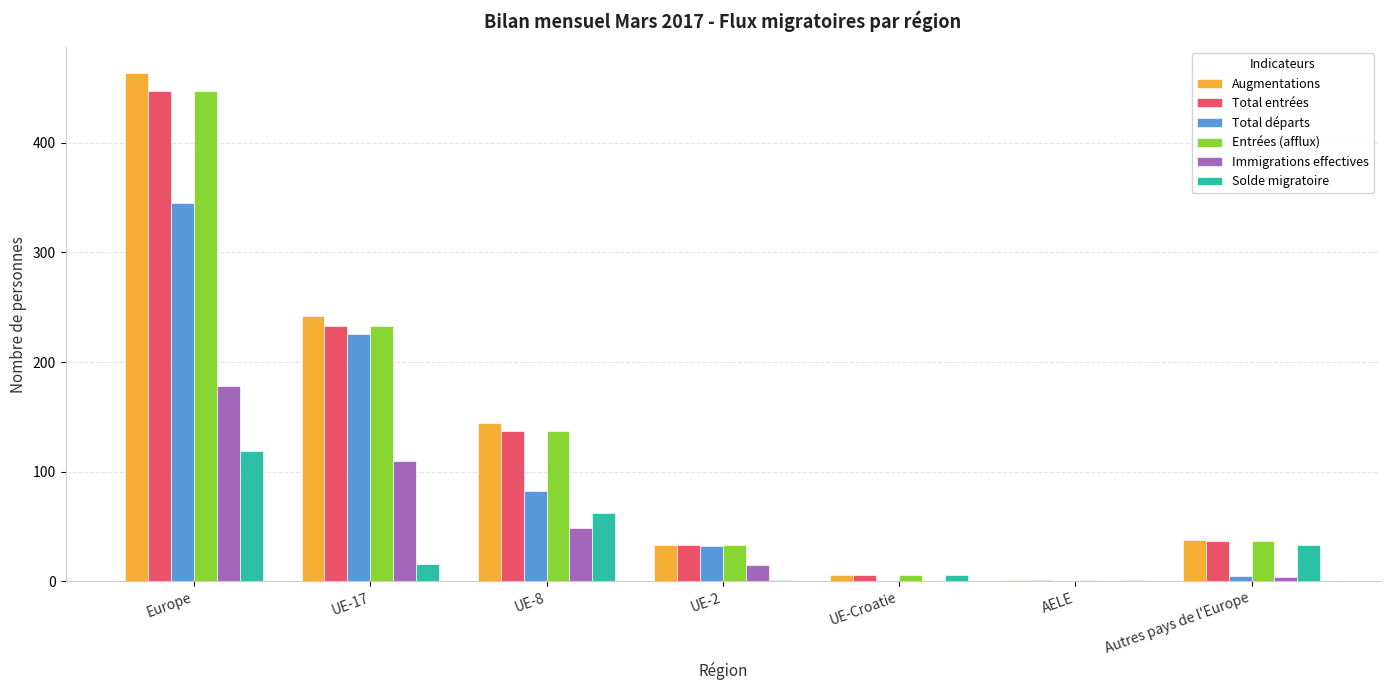

Which series has the largest total across all categories?

Augmentations